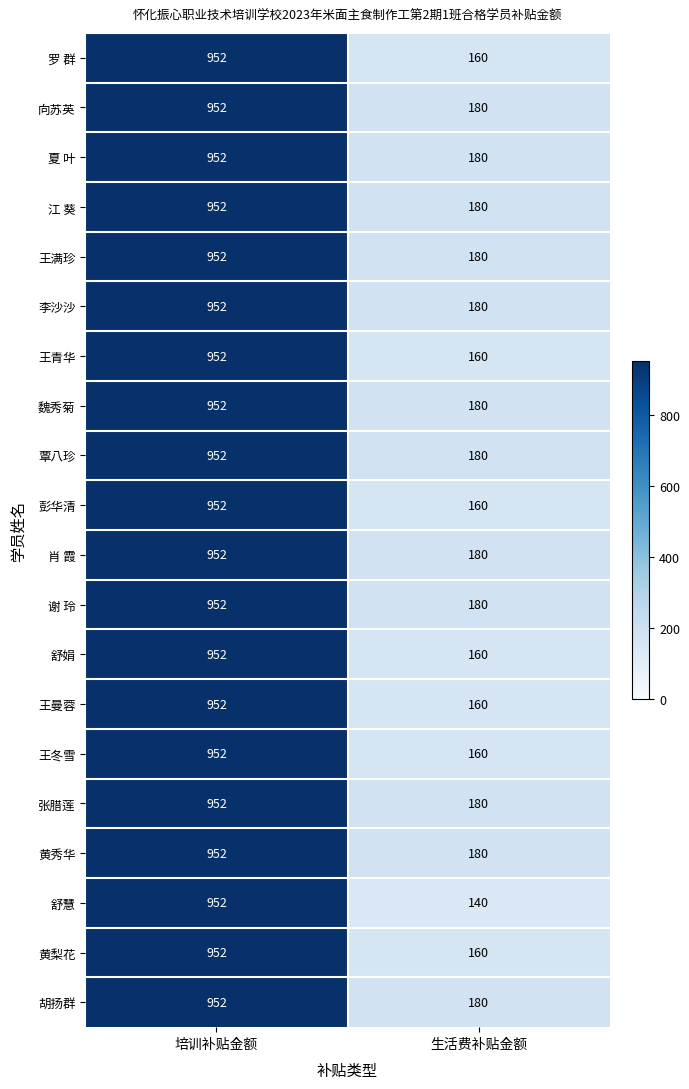

What is the lowest value of the 向苏英 series?

180